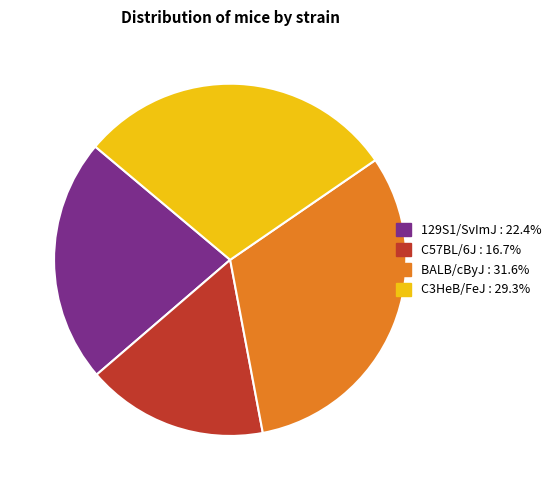

Is C3HeB/FeJ the majority of the pie?

No